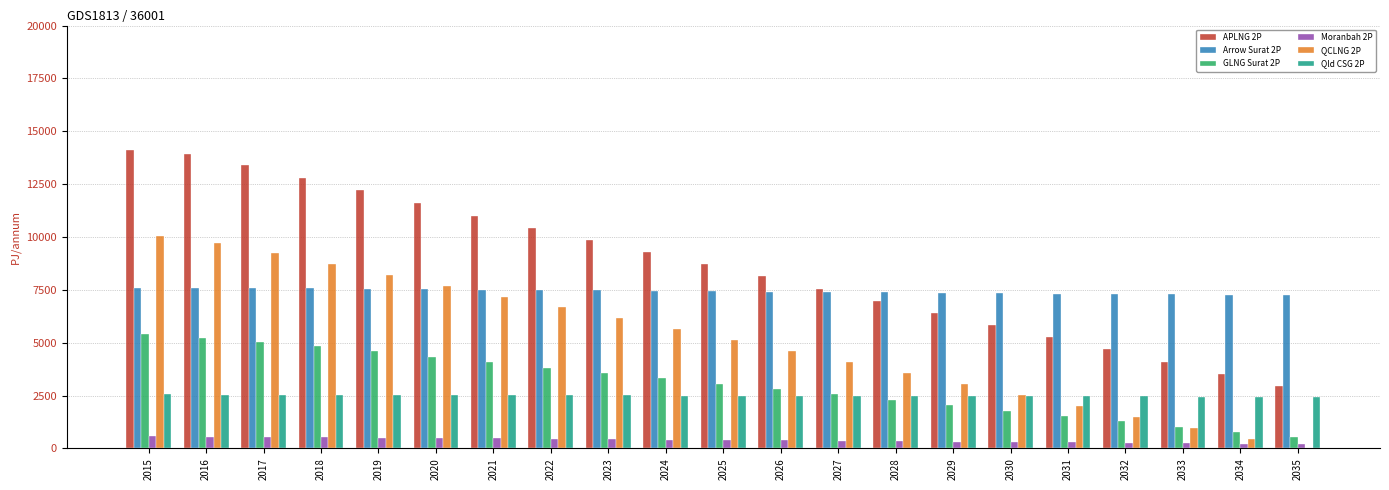

Is the value of APLNG 2P at 2027 greater than the value of Moranbah 2P at 2025?

Yes